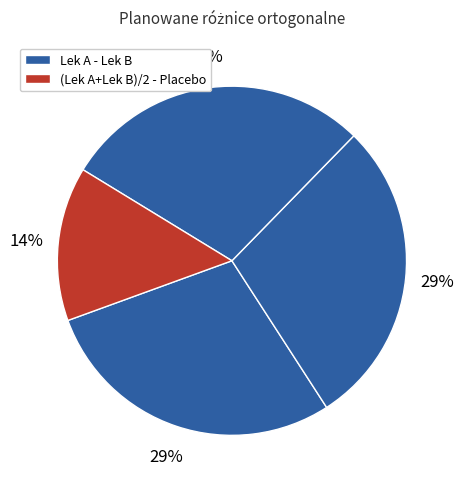

Count the number of slices in the pie.

4